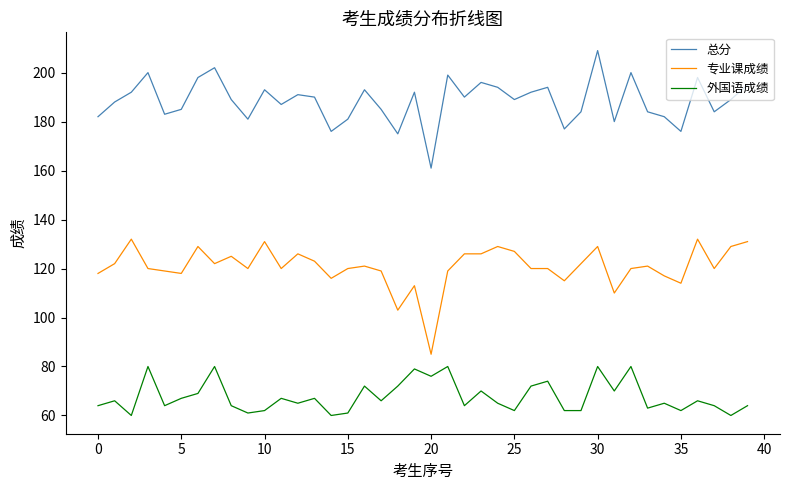

What are all the series names shown in the legend?

总分, 专业课成绩, 外国语成绩